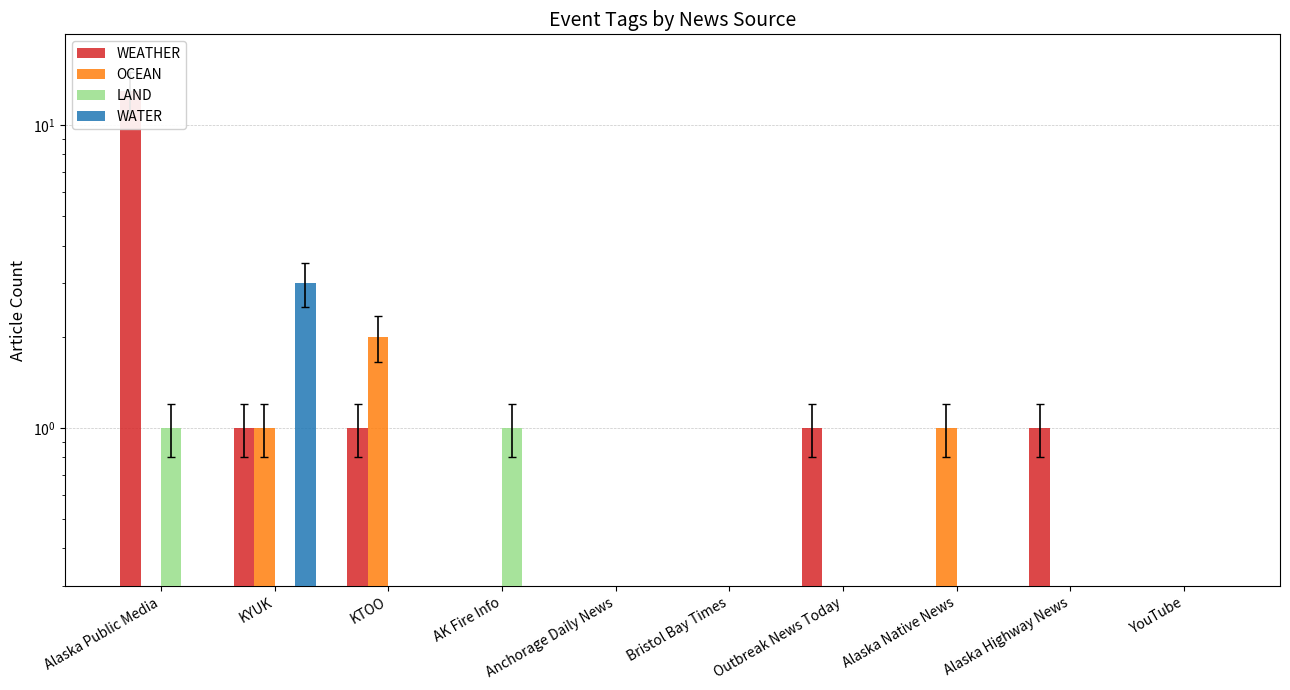

At which label does WATER reach its minimum?

Alaska Public Media